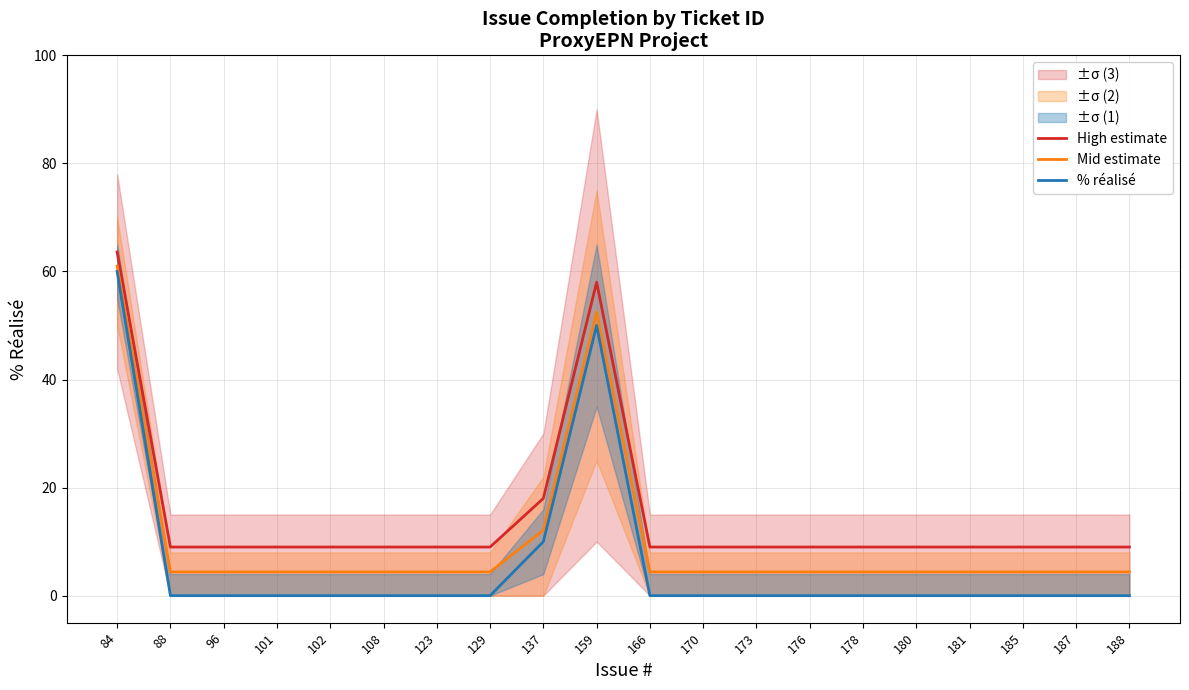

True or false: Mid estimate and High estimate cross at least once.

False